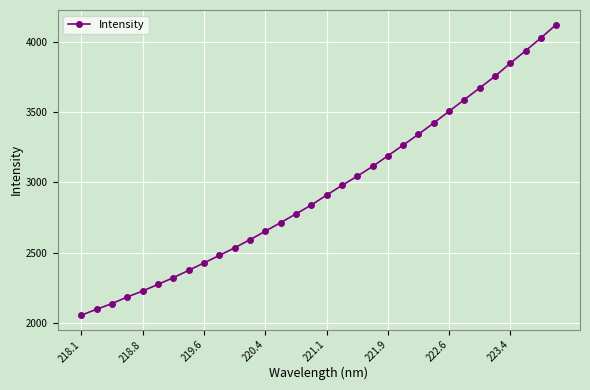

What is the difference between the maximum and second lowest values?

2026.4